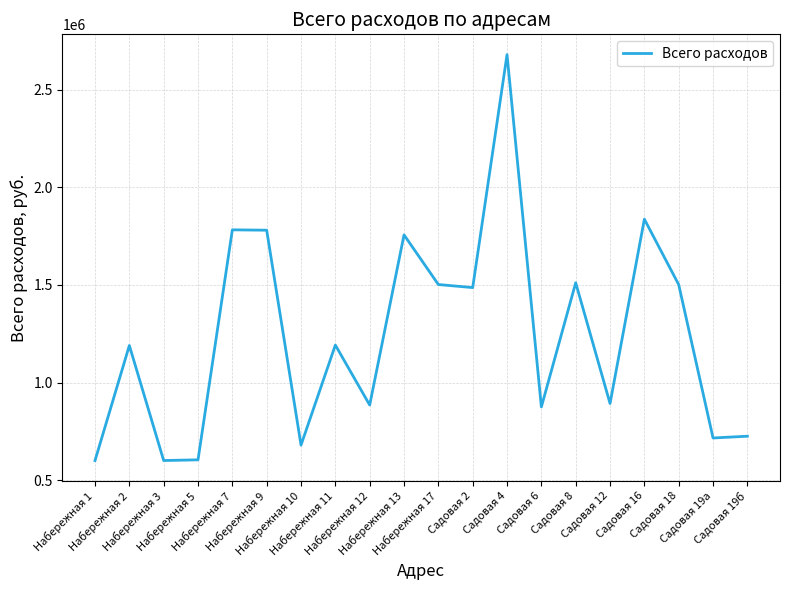

What is the greatest value displayed?

2679287.0